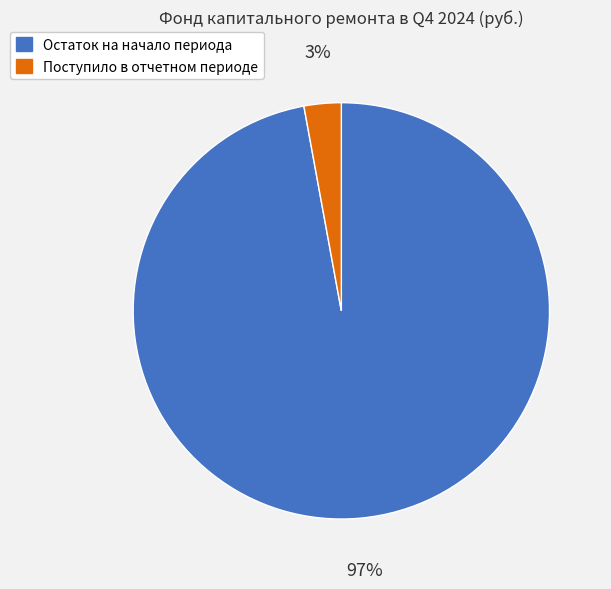

To the nearest percent, what percentage of the pie is Остаток на начало периода?

97%